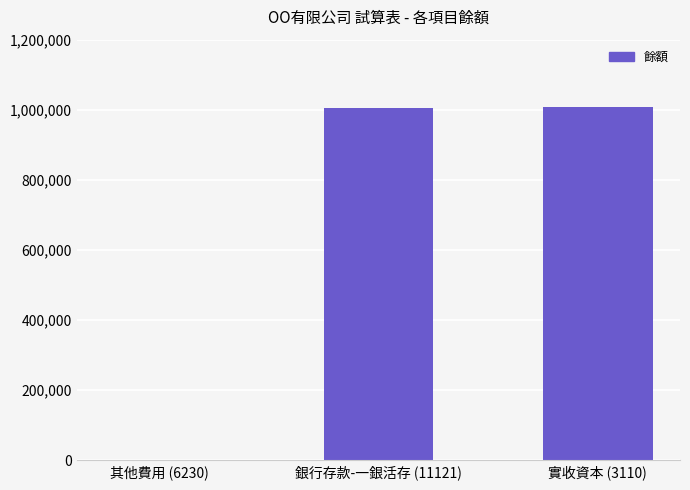

Where is the data nearest to the value 504555?

銀行存款-一銀活存 (11121)